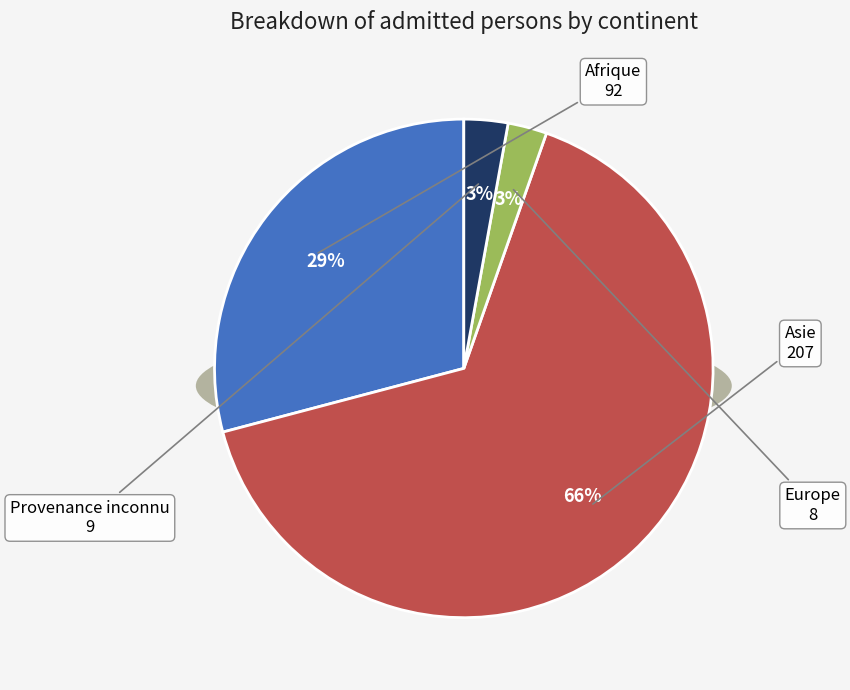

Approximately how many times larger is the value at Afrique compared to Asie?

0.4